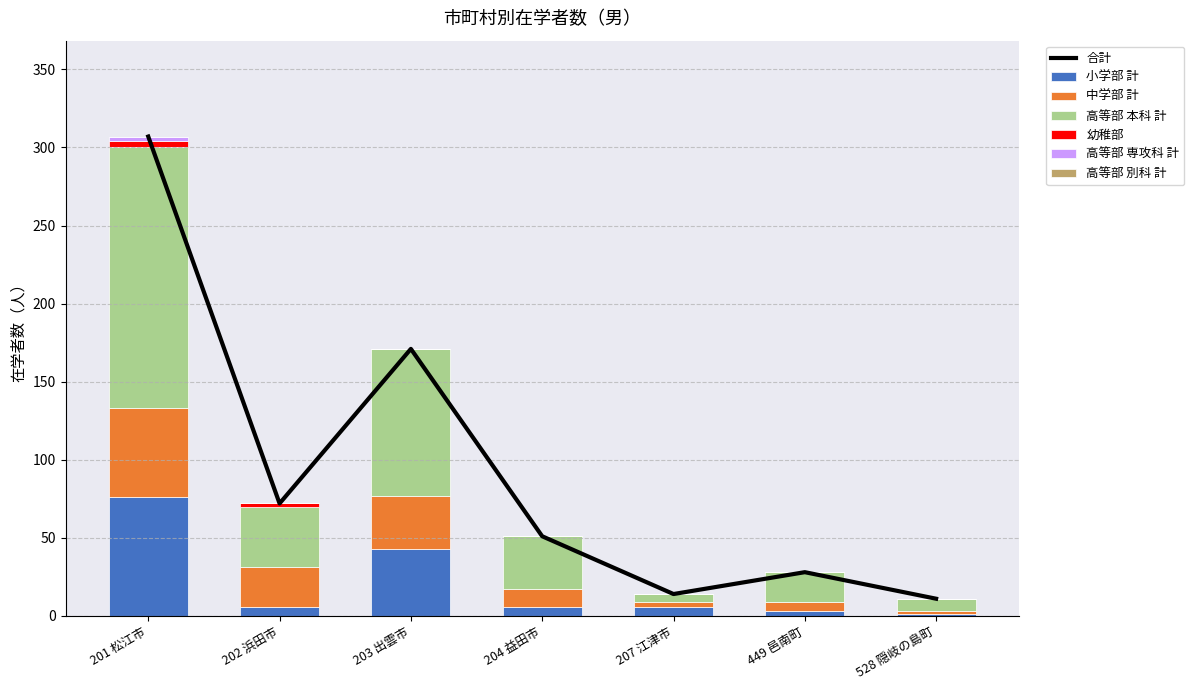

The value of 小学部 計 at 207 江津市 is 6. True or false?

True